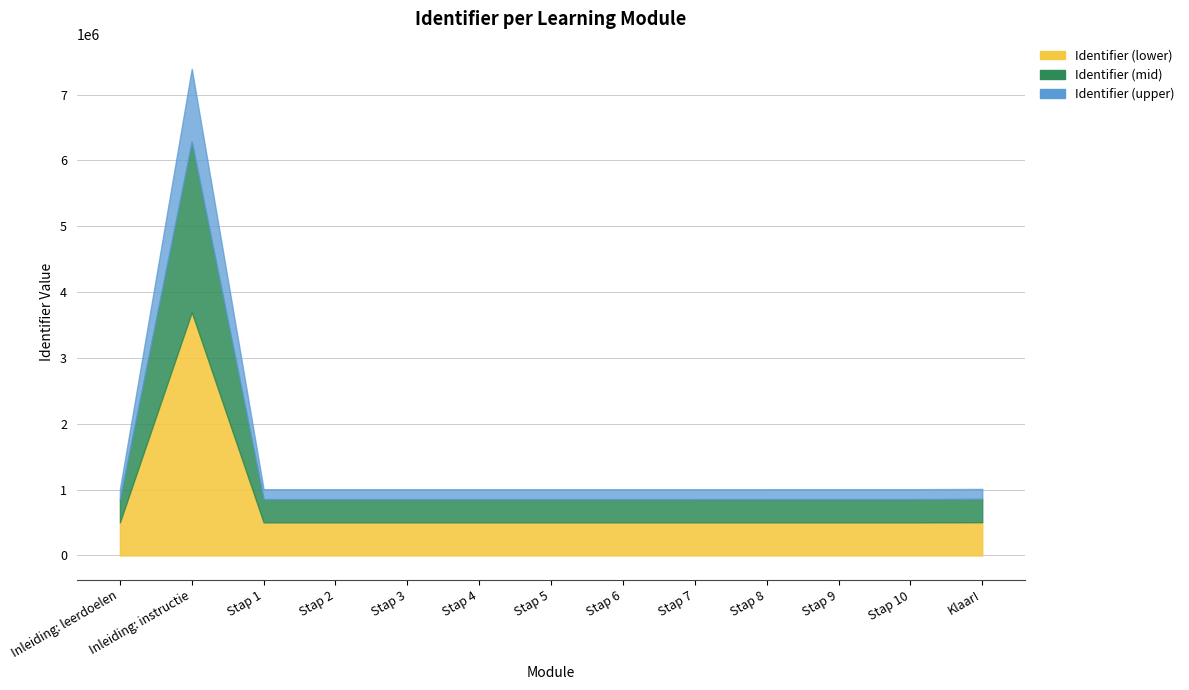

What is the value of the 13th point from the left?

505174.0